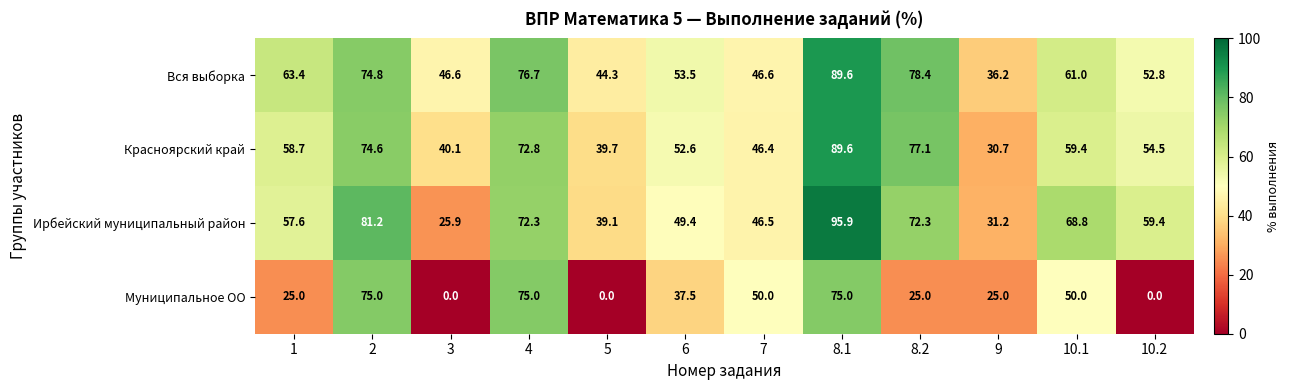

Where is Ирбейский муниципальный район nearest to the value 60?

10.2